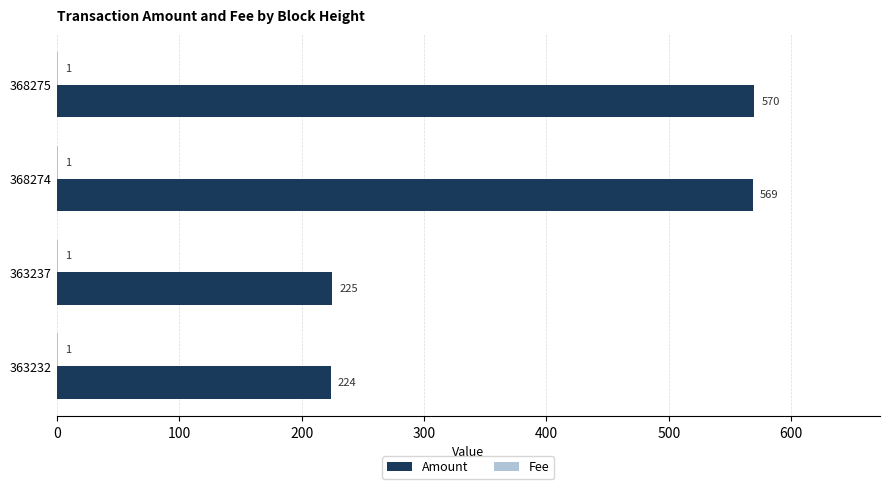

How many categories are shown in the chart?

4